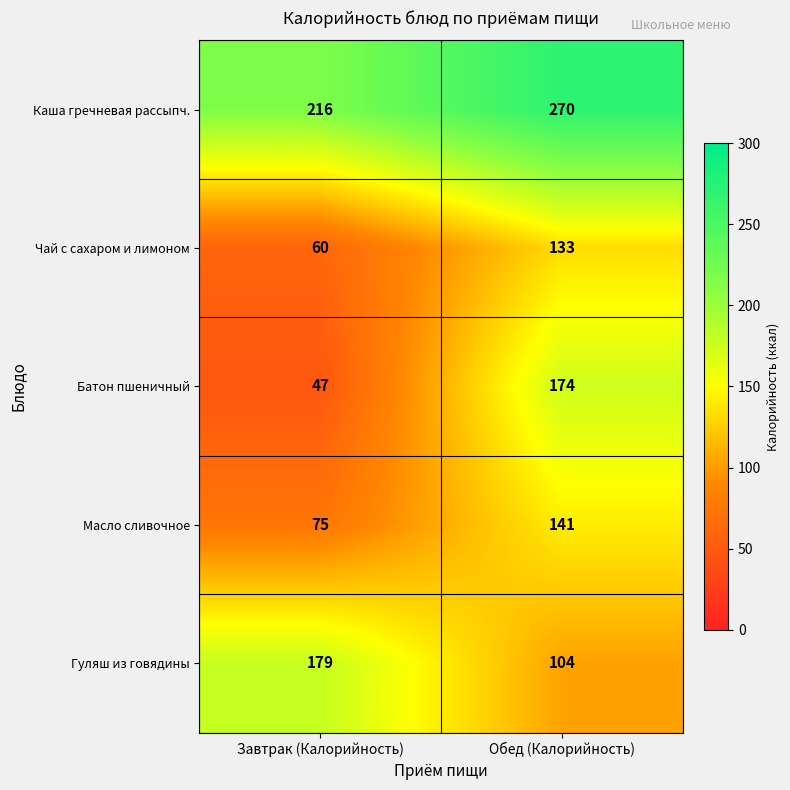

Reading left to right, transcribe all the data shown in this chart.

Каша гречневая рассыпч.: Завтрак (Калорийность)=216	Обед (Калорийность)=270
Чай с сахаром и лимоном: Завтрак (Калорийность)=60	Обед (Калорийность)=133
Батон пшеничный: Завтрак (Калорийность)=47	Обед (Калорийность)=174
Масло сливочное: Завтрак (Калорийность)=75	Обед (Калорийность)=141
Гуляш из говядины: Завтрак (Калорийность)=179	Обед (Калорийность)=104